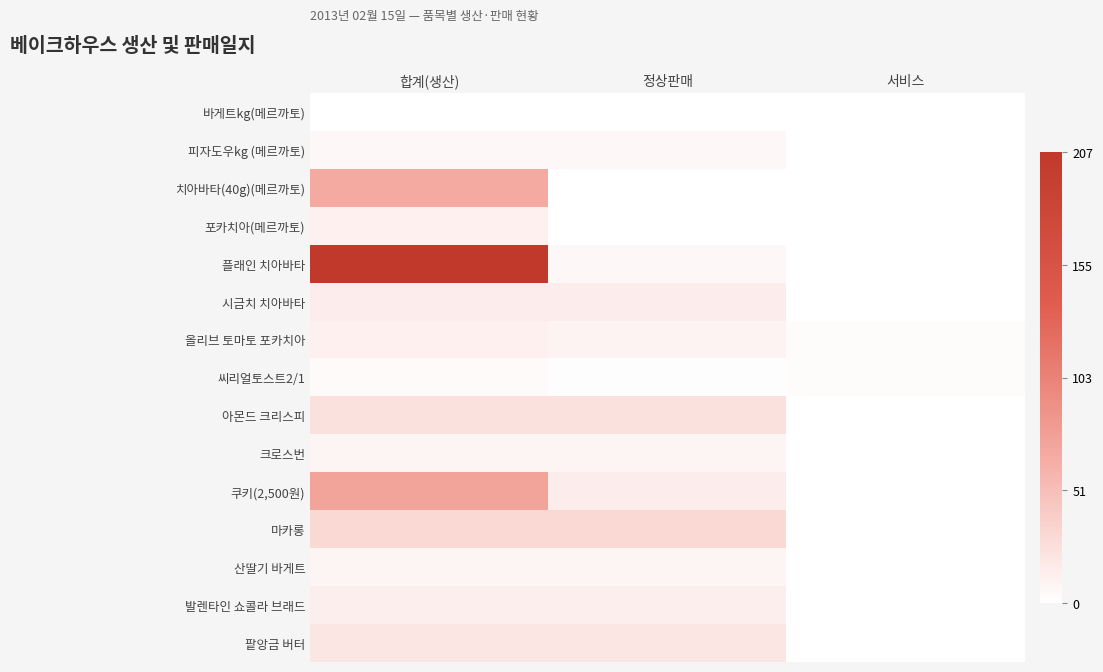

What is the total value across all series at 정상판매?

153